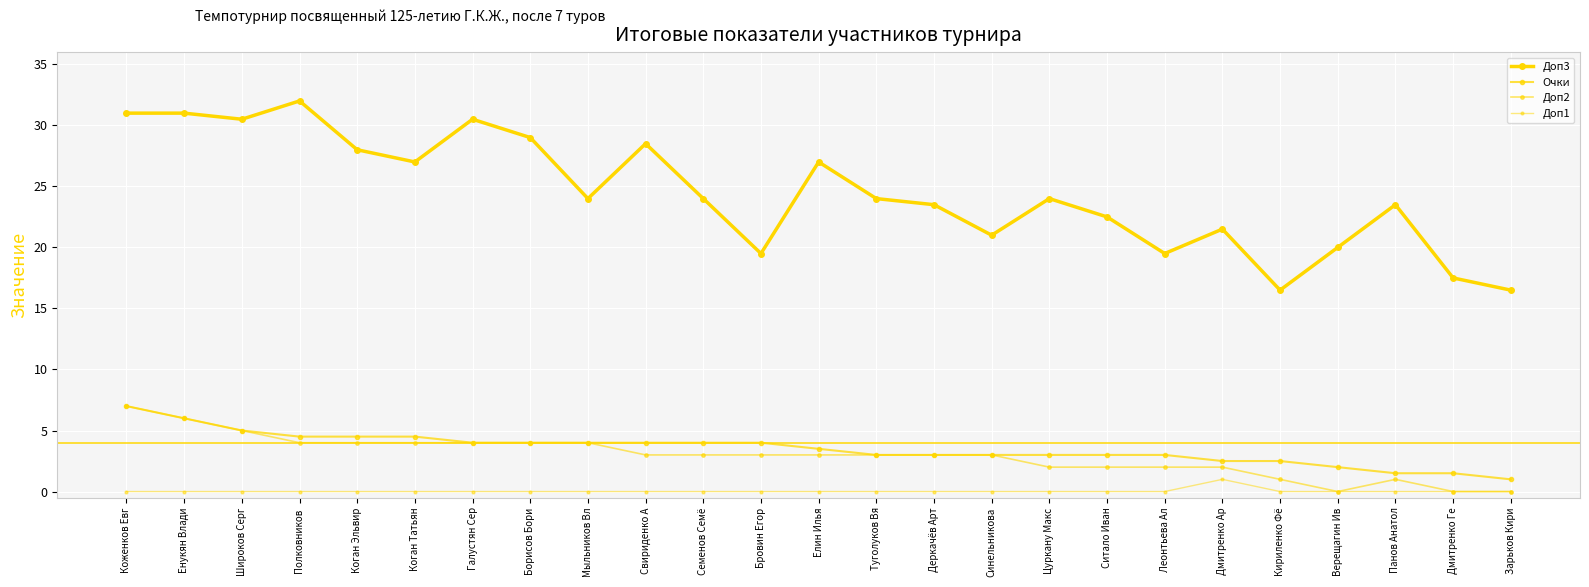

Where is the first local maximum for Доп2?

Панов Анатол